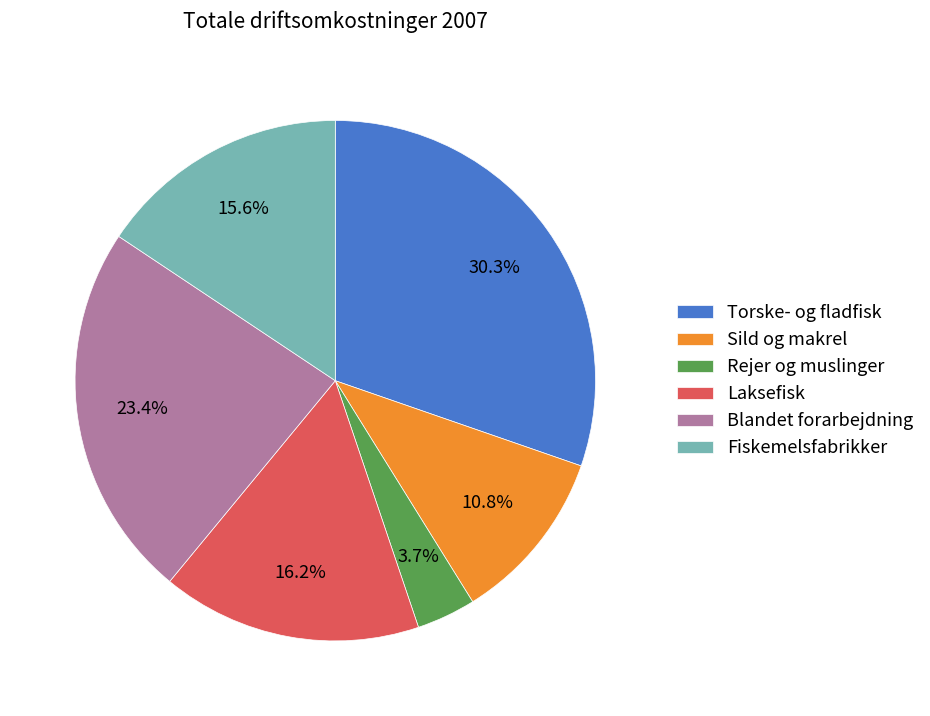

To the nearest percent, what is the difference between the largest and smallest slice percentages?

27%